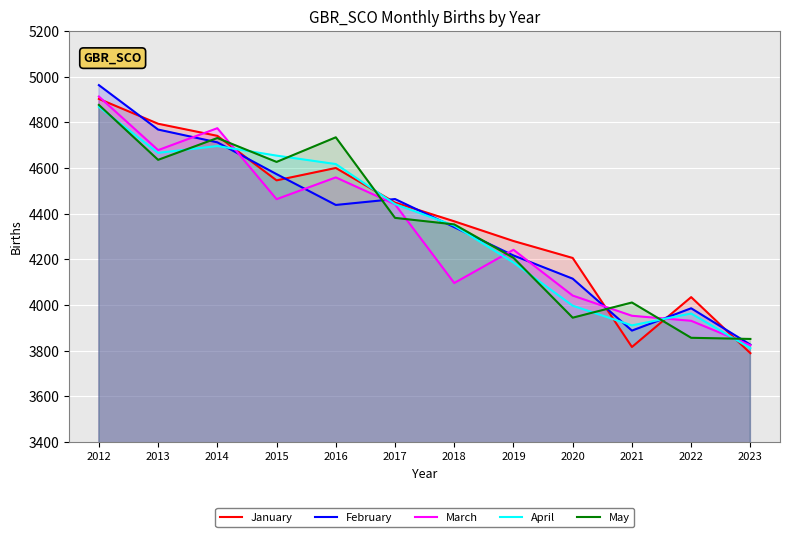

Which series has the largest total across all categories?

January